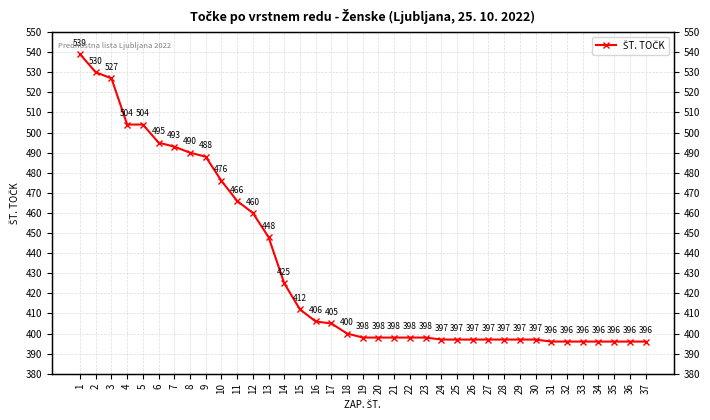

Is this an area chart (filled region under the line)?

No